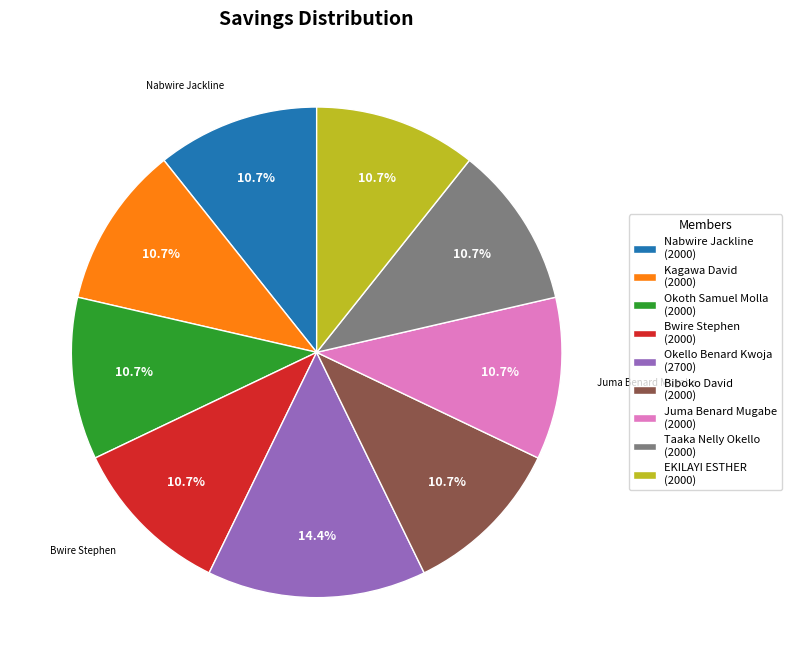

To the nearest percent, what percentage of the pie is Okoth Samuel Molla?

11%